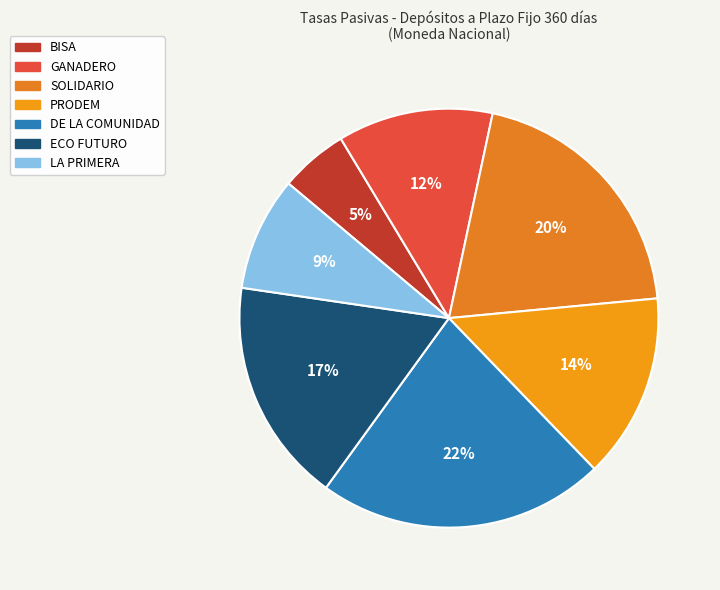

Rank the categories by value from highest to lowest.

DE LA COMUNIDAD, SOLIDARIO, ECO FUTURO, PRODEM, GANADERO, LA PRIMERA, BISA